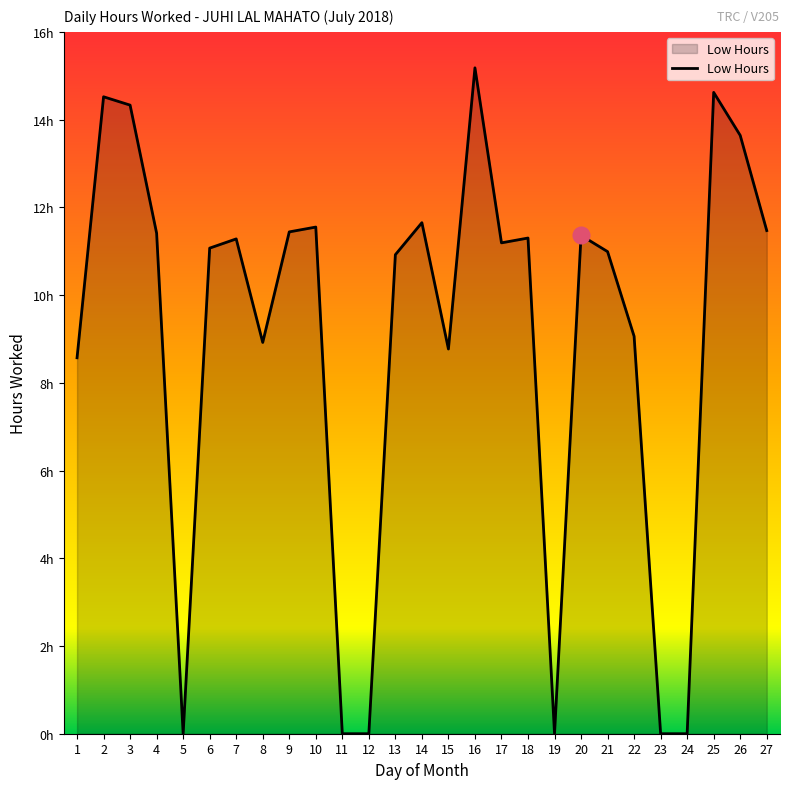

Does the chart display data point markers on the line(s)?

No